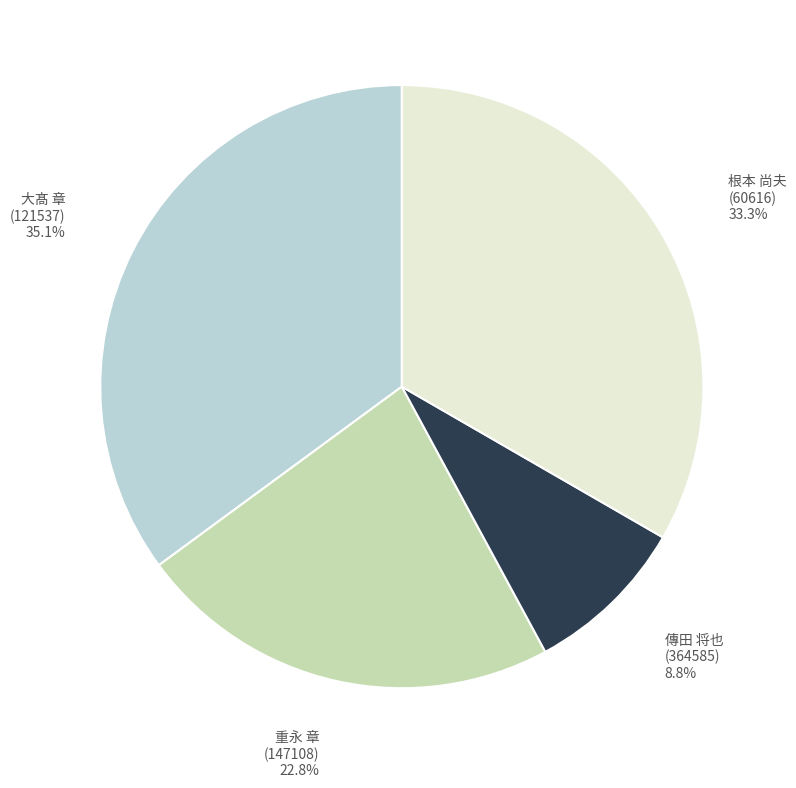

Does any single category account for the majority?

No